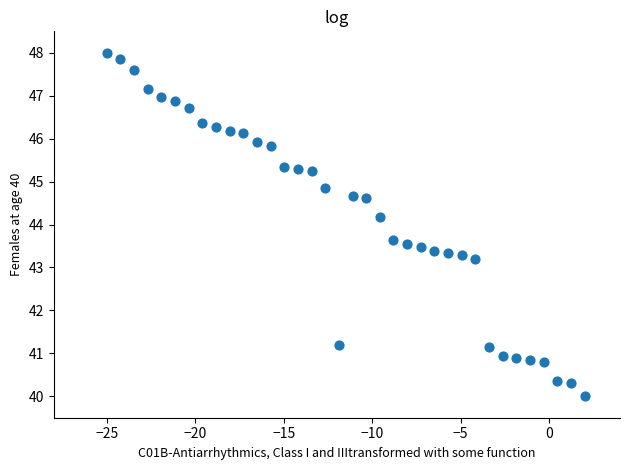

What is the range of Y values (max minus min)?

8.0